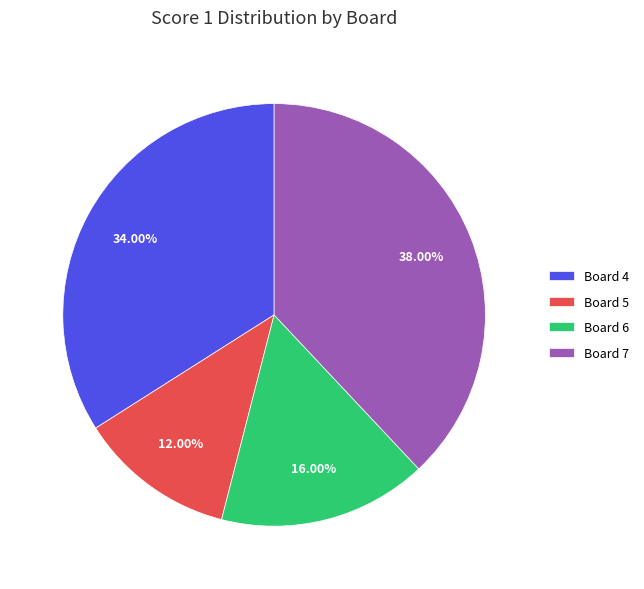

Between Board 4 and Board 5, which is larger?

Board 4